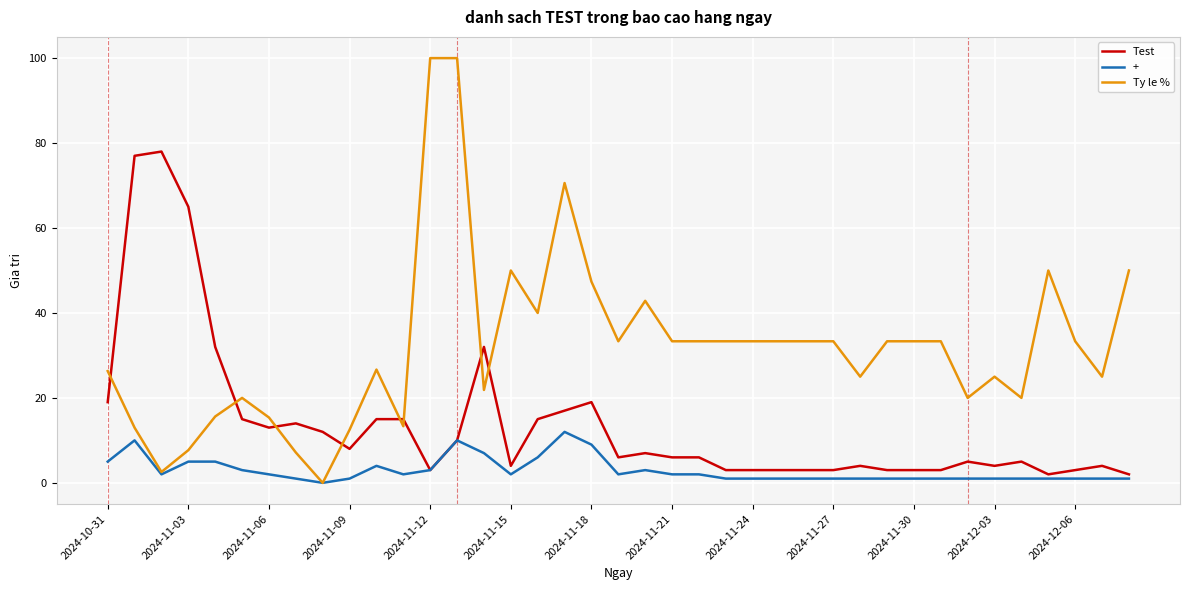

Which series has the largest range (max minus min)?

Ty le %